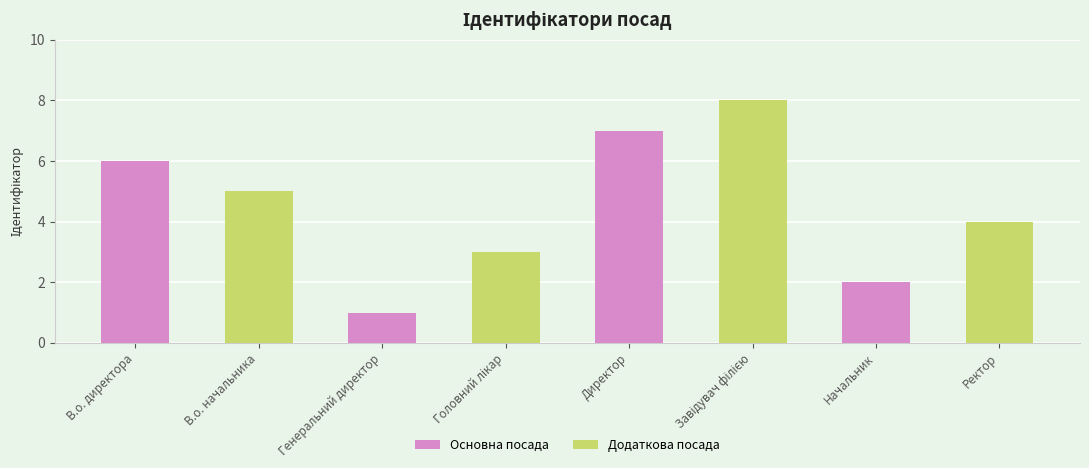

What is the value of the Додаткова посада bar at the 1st from the left?

5